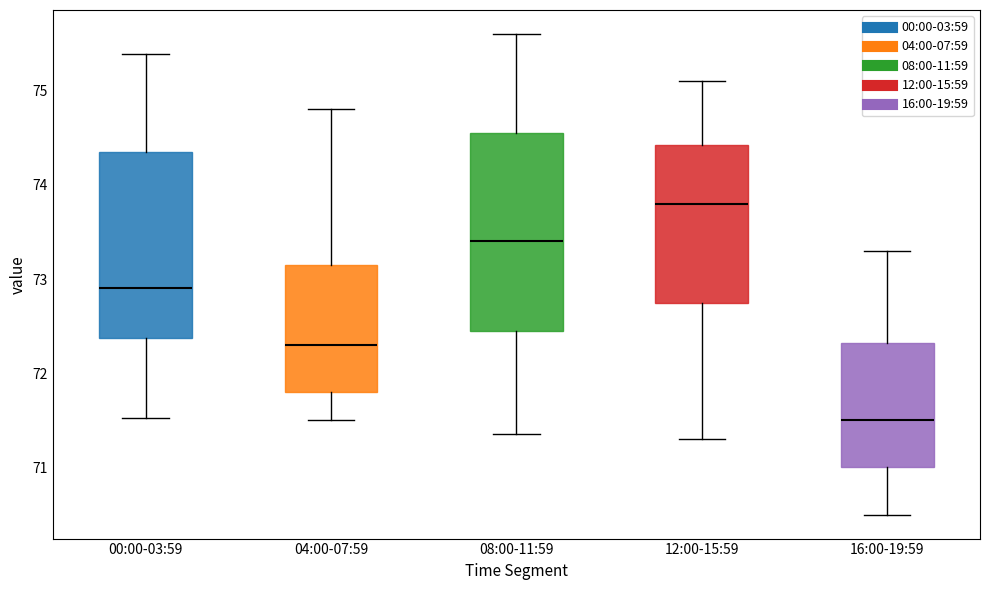

Which box has the highest median line?

12:00-15:59